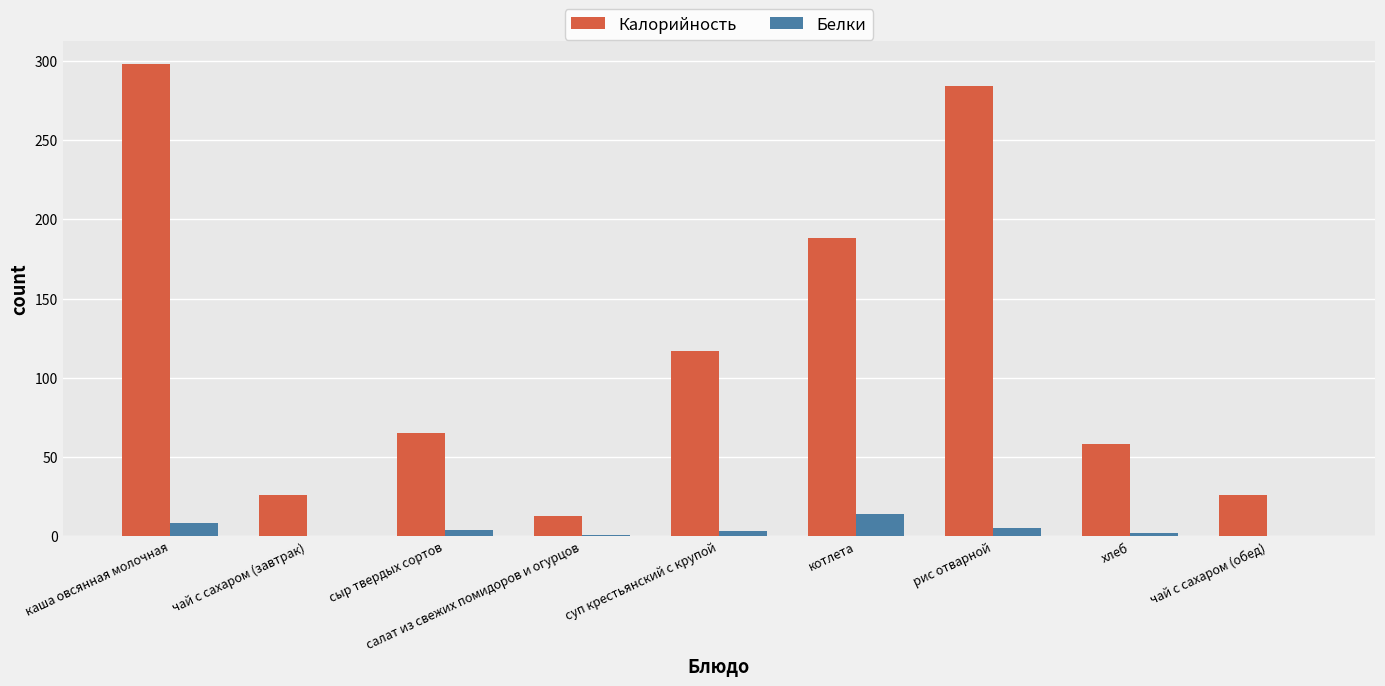

What is the maximum value shown in the chart?

297.8